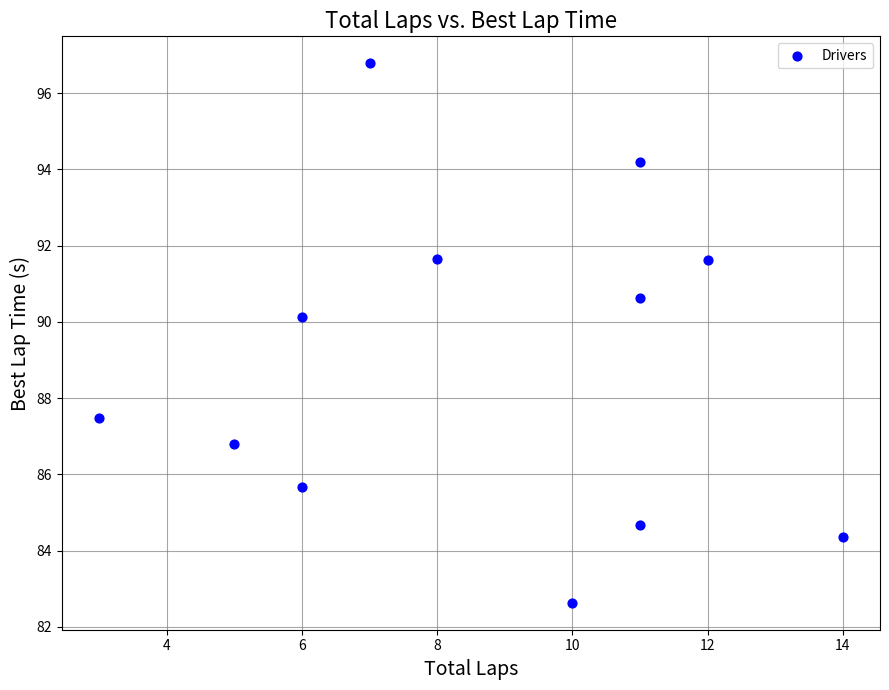

What Y value in the scatter plot is closest to 89?

90.1